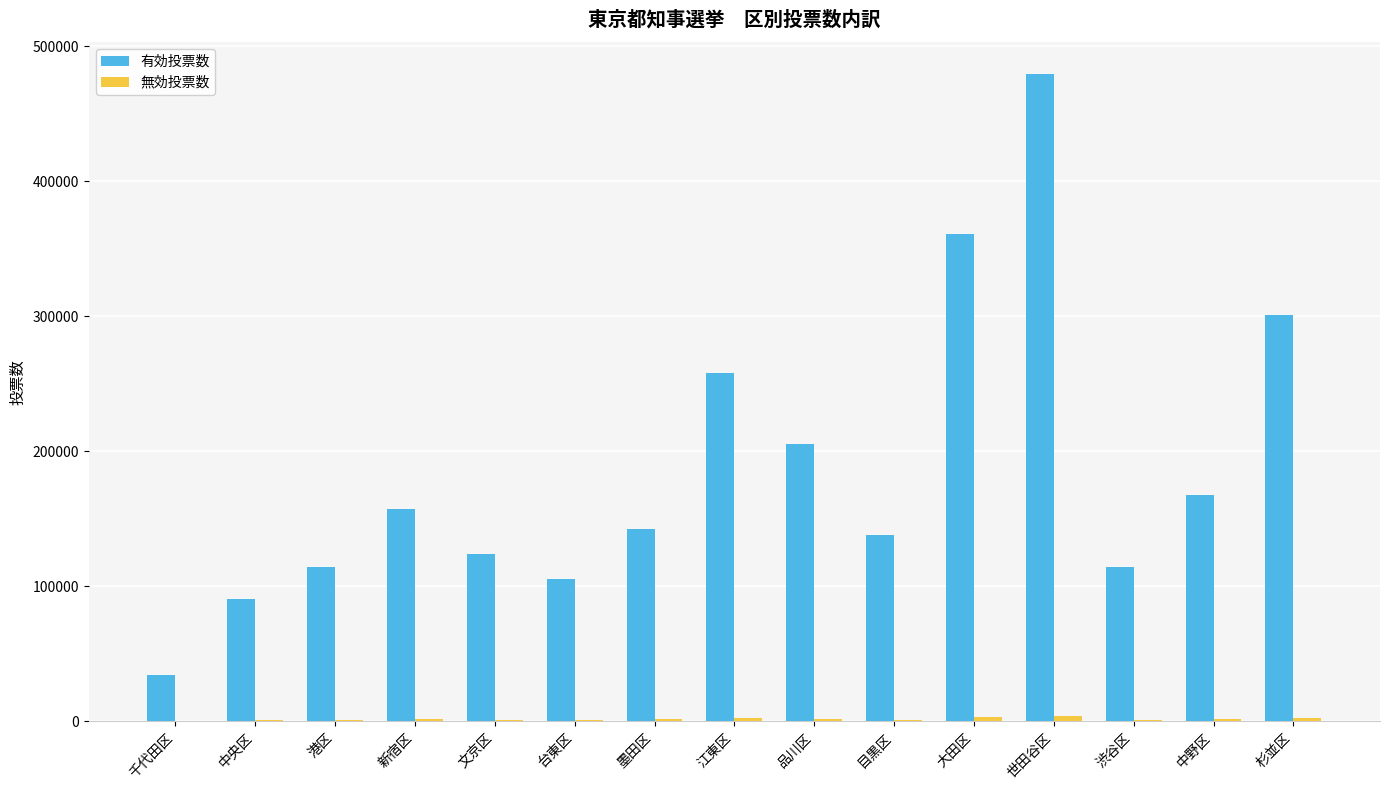

At which category is the sum across all series the highest?

世田谷区